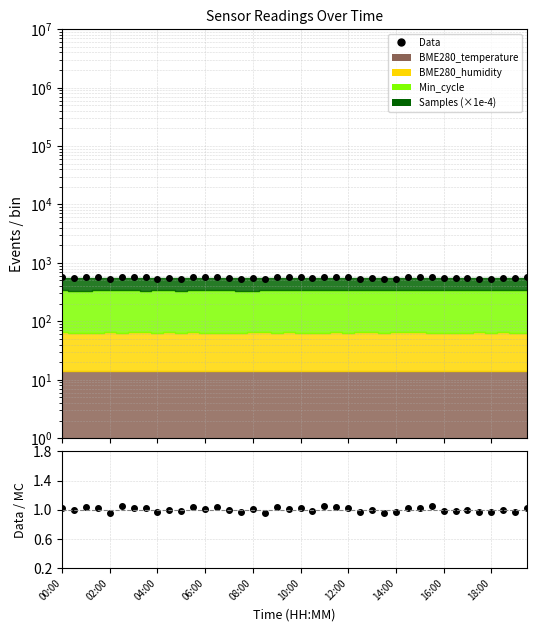

Is the value of Data at 18:00 greater than the value of Data/MC at 12:00?

Yes